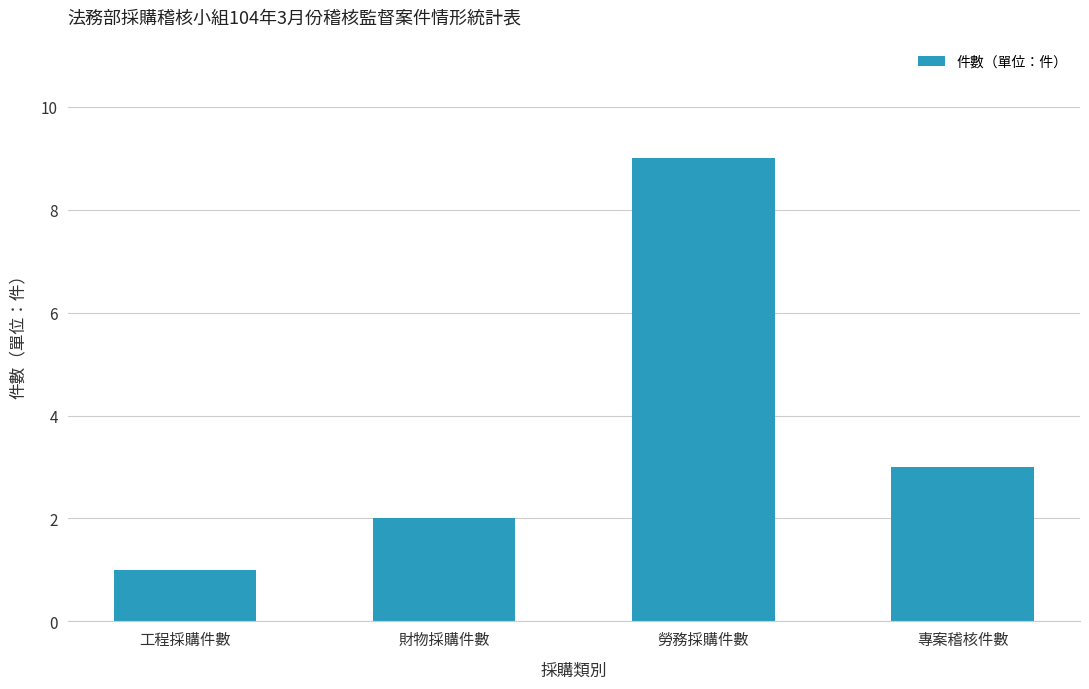

How many categories are shown in the chart?

4